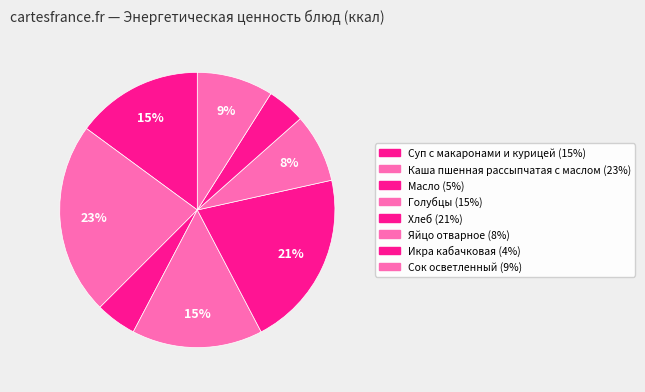

Is there any slice that represents more than half of the pie?

No